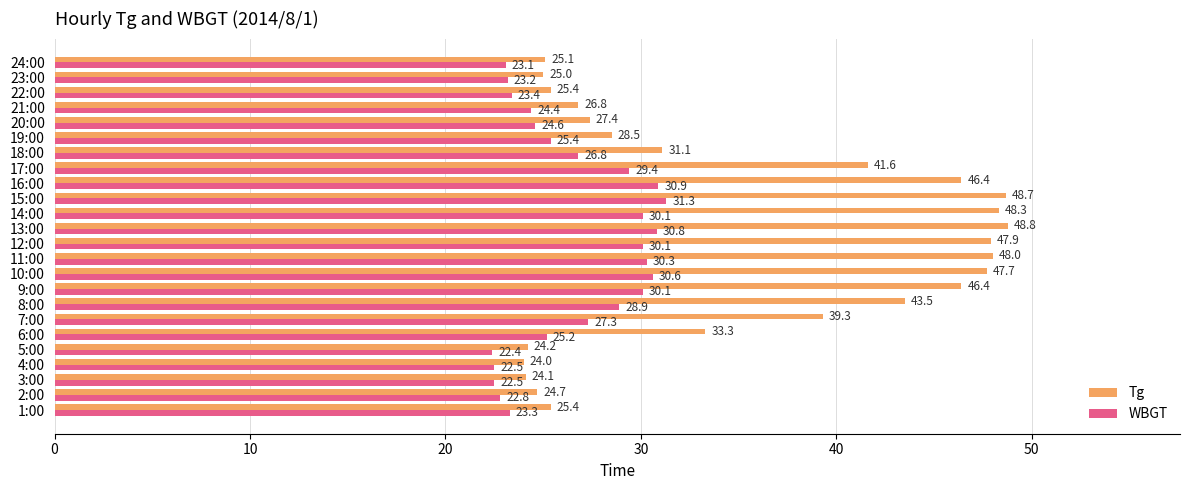

What is the spread (max minus min) of values at 22:00?

2.0